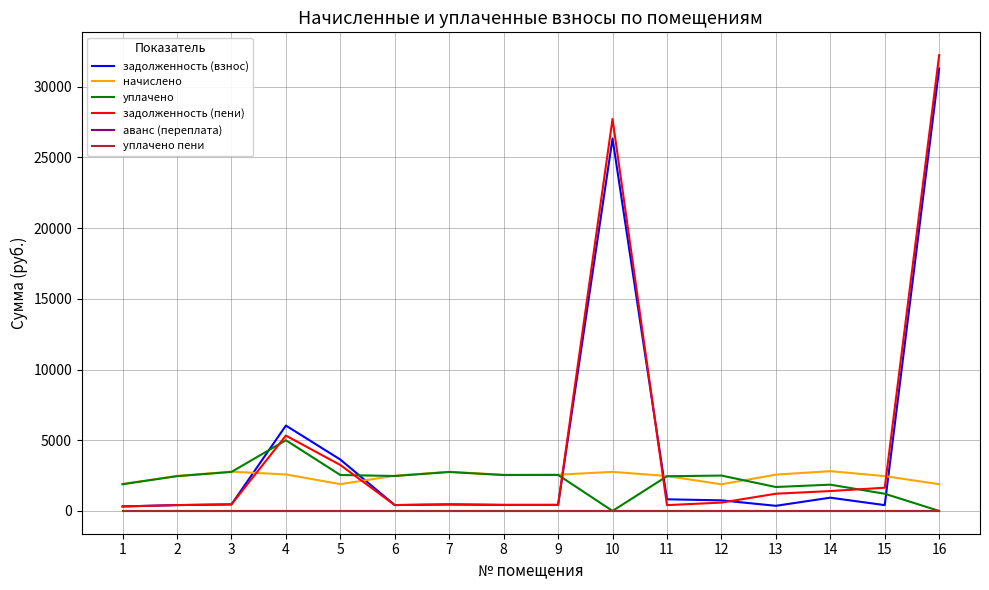

Does the chart have visible grid lines?

Yes